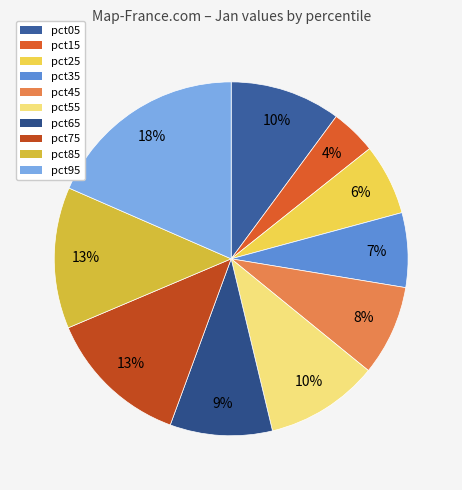

Is pct85 the majority of the pie?

No